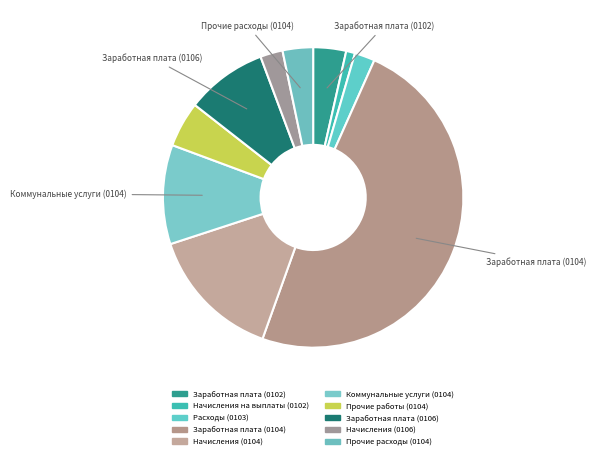

How many slices are in this pie chart?

10